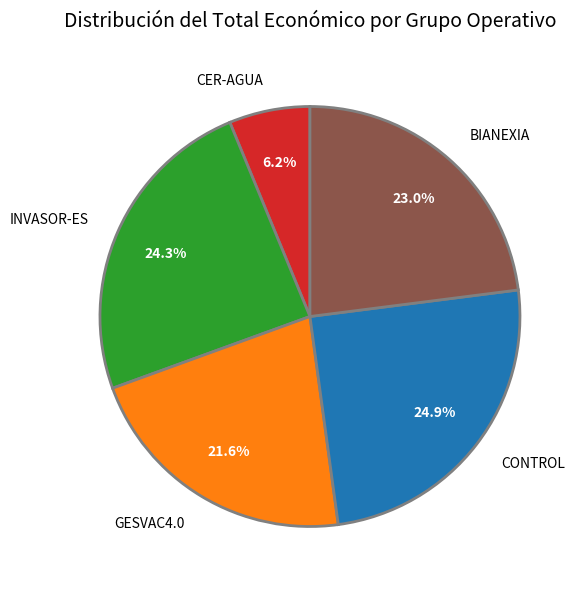

Rank the categories by value from lowest to highest.

CER-AGUA, GESVAC4.0, BIANEXIA, INVASOR-ES, CONTROL